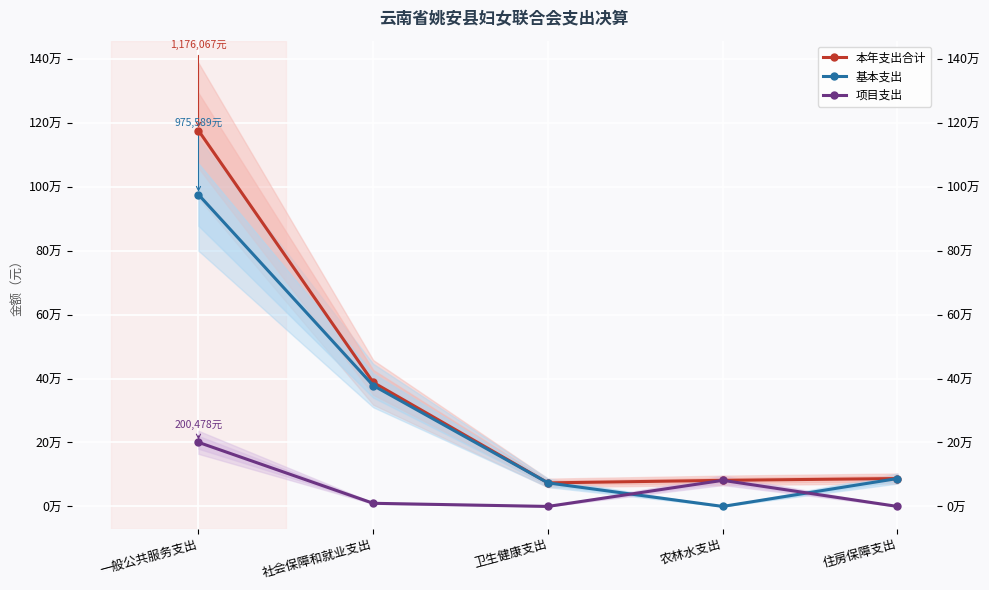

How many lines are shown in the chart?

3